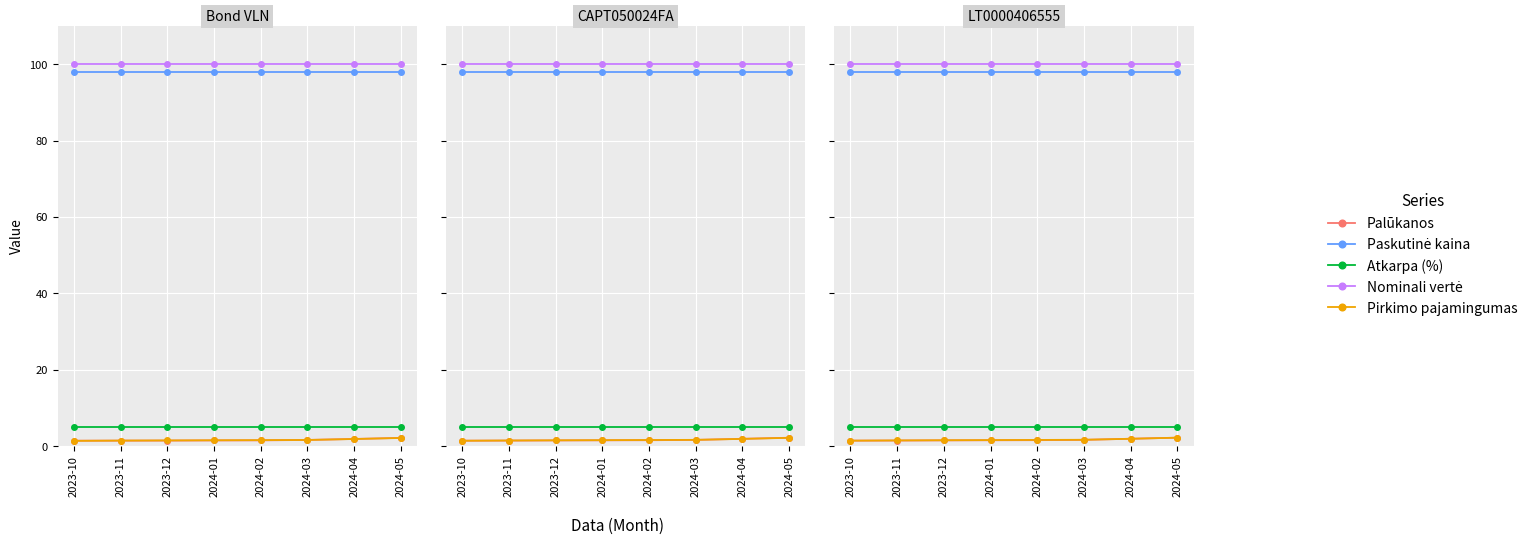

What is the spread (max minus min) of values at 2024-04?

98.1